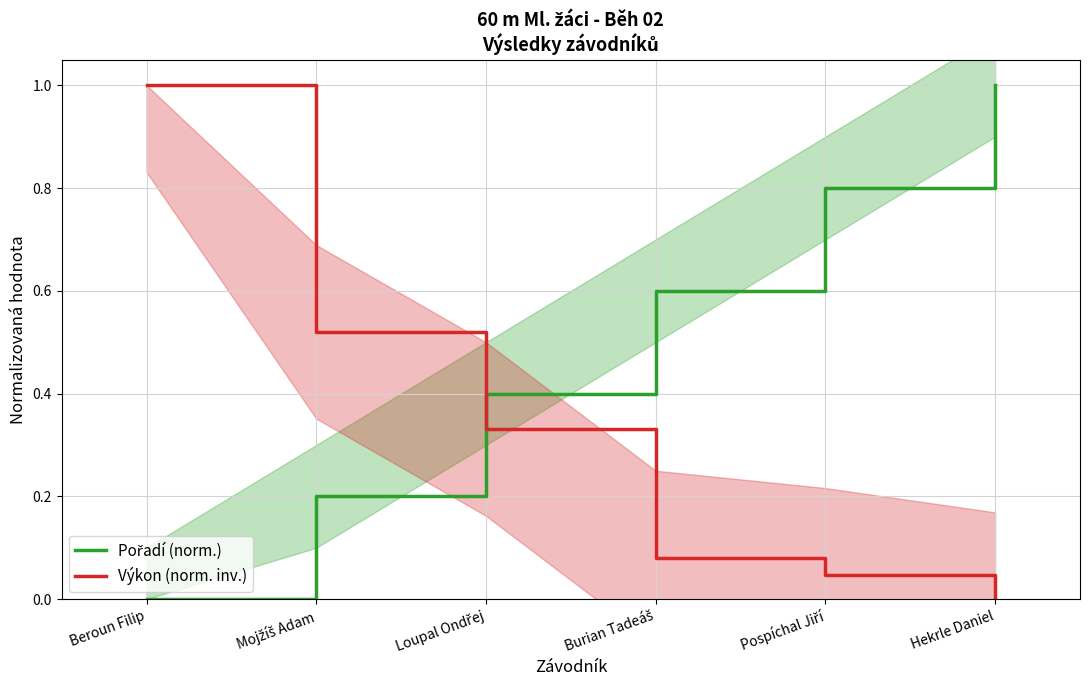

True or false: Výkon (norm. inv.) and Pořadí (norm.) cross at least once.

True